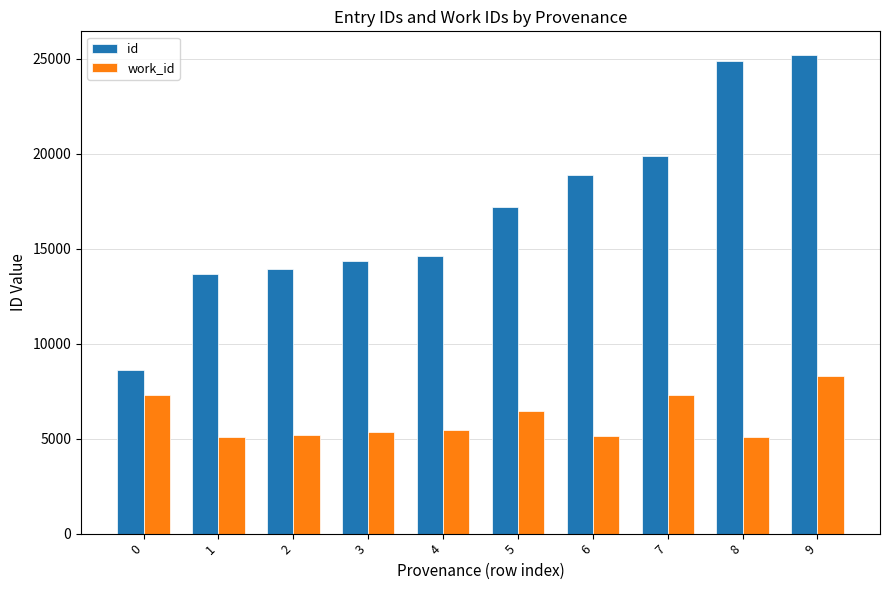

What is the value of the id bar at the 10th from the left?

25172